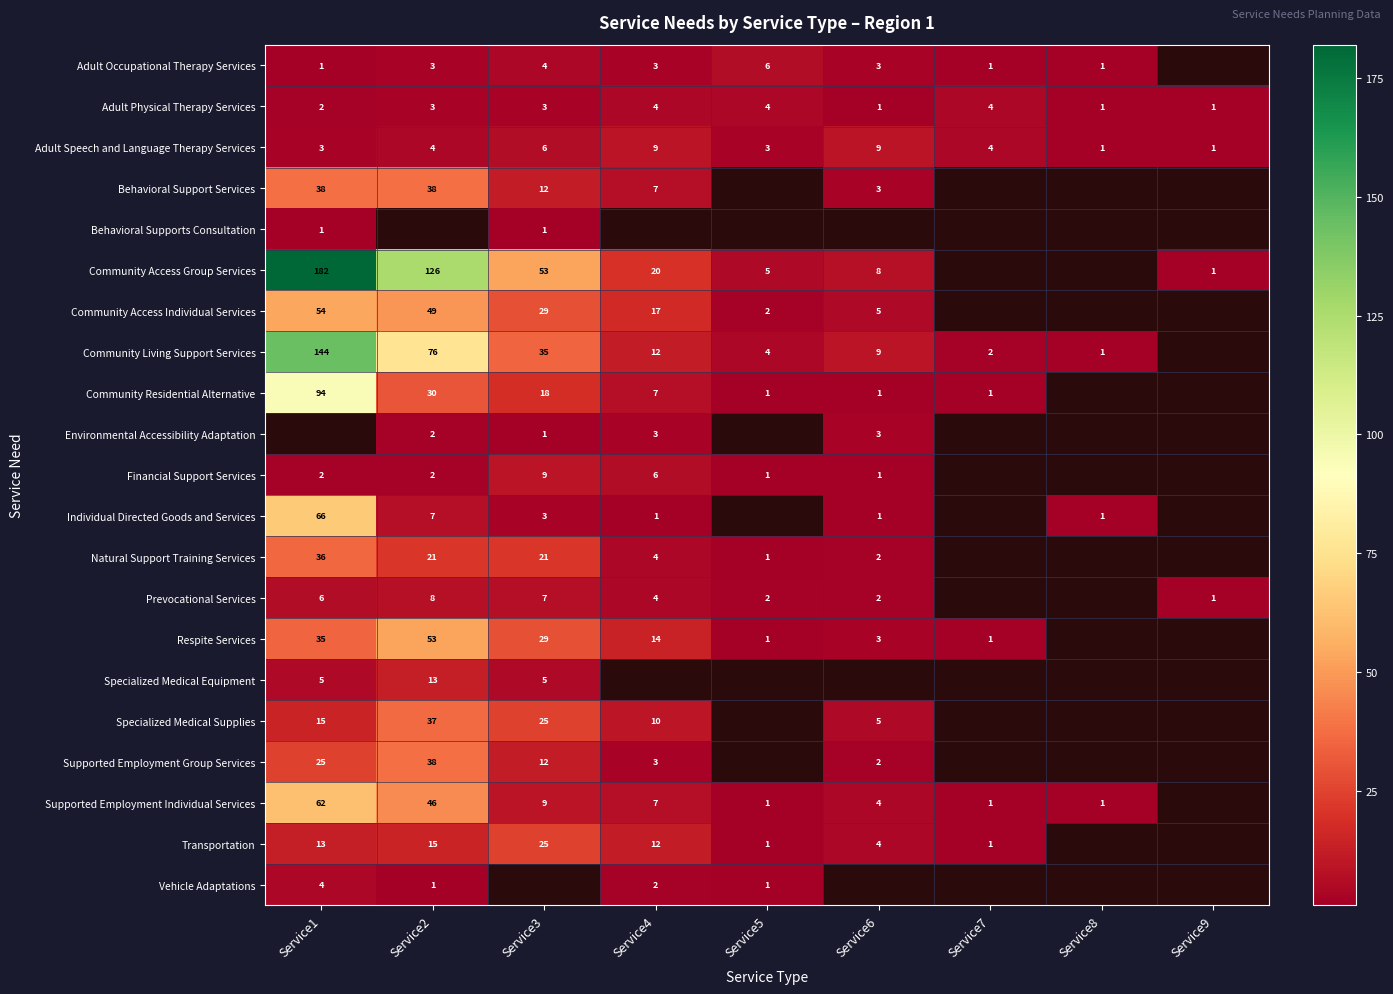

Is the value of Environmental Accessibility Adaptation at Service3 greater than the value of Transportation at Service1?

No